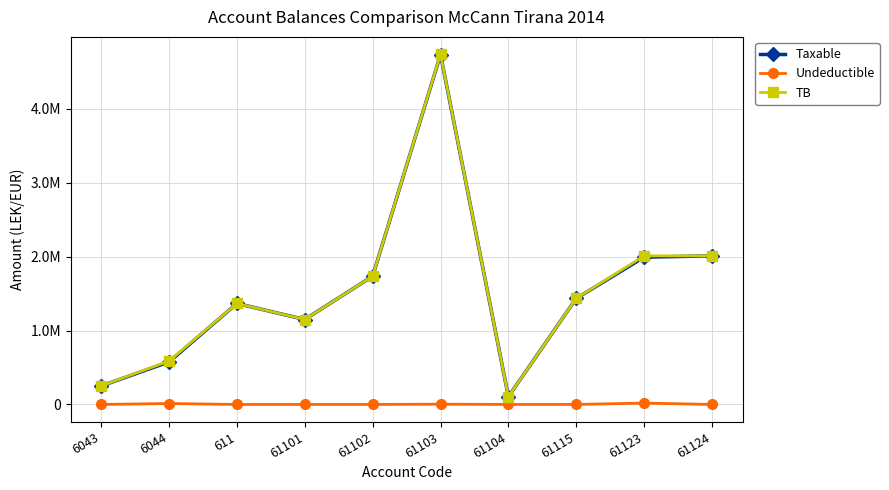

What is the difference between the TB values at 61103 and 61104?

4629166.9